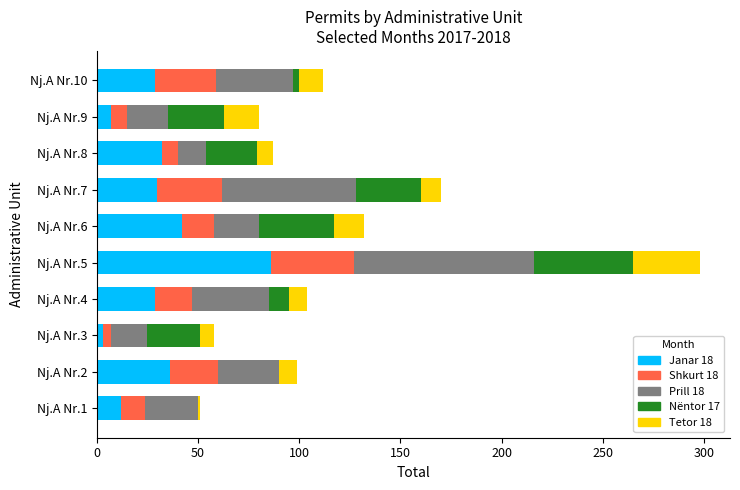

At which category is the sum across all series the highest?

Nj.A Nr.5